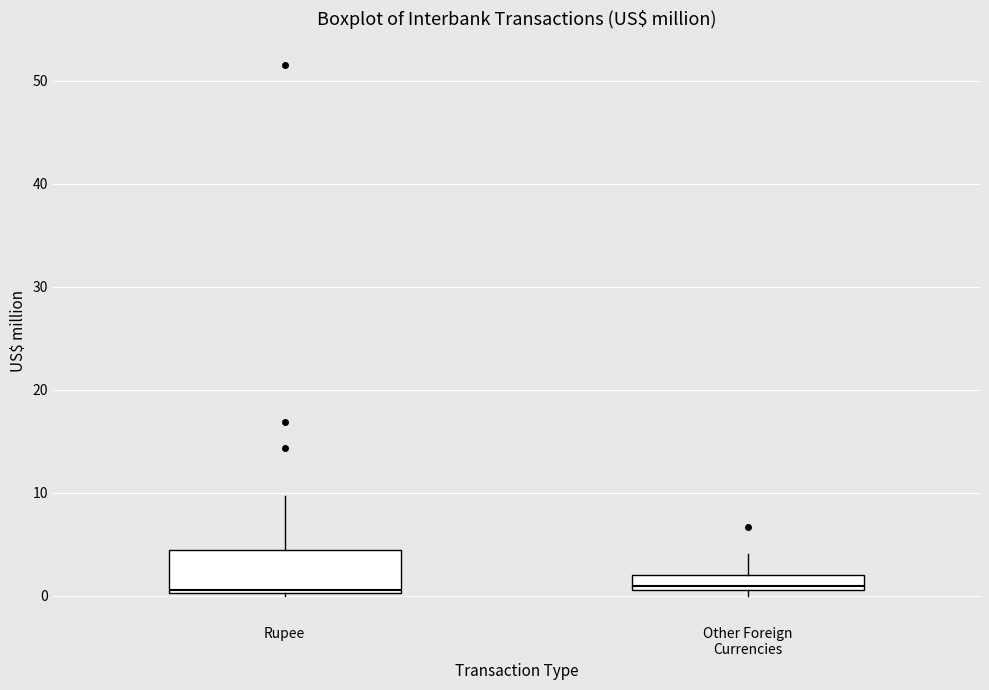

Comparing the boxes themselves (not the whiskers), which one is the tallest?

Rupee